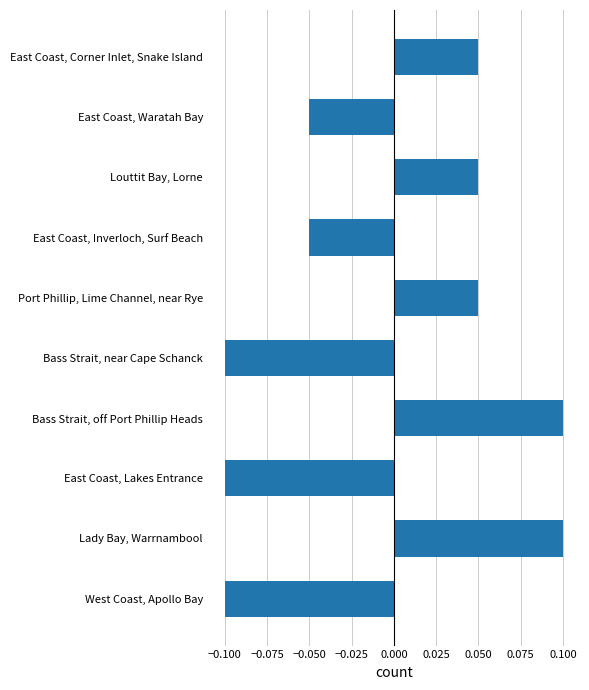

Are the bars horizontal?

Yes